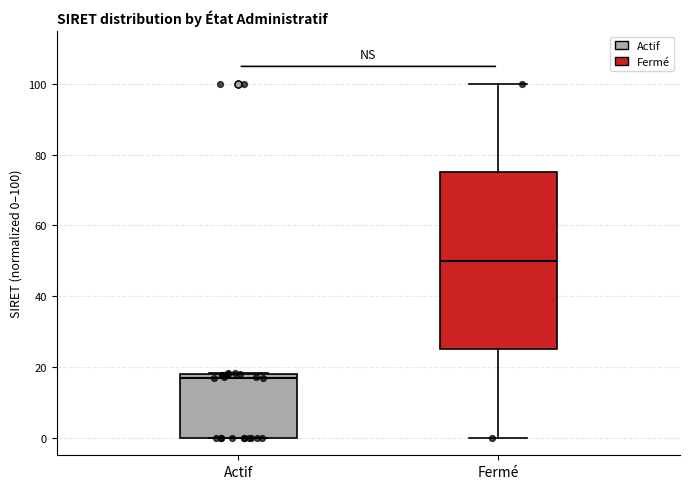

Reading left to right, transcribe this box plot: for each box, give where its median line is, the range the box spans, and where its two whiskers end, as read against the y-axis. The values are not printed on the chart, so give them approximately, as read against the axis.

Actif: median 16, box 0 to 18, whiskers 0 to 18
Fermé: median 50, box 26 to 76, whiskers 0 to 100